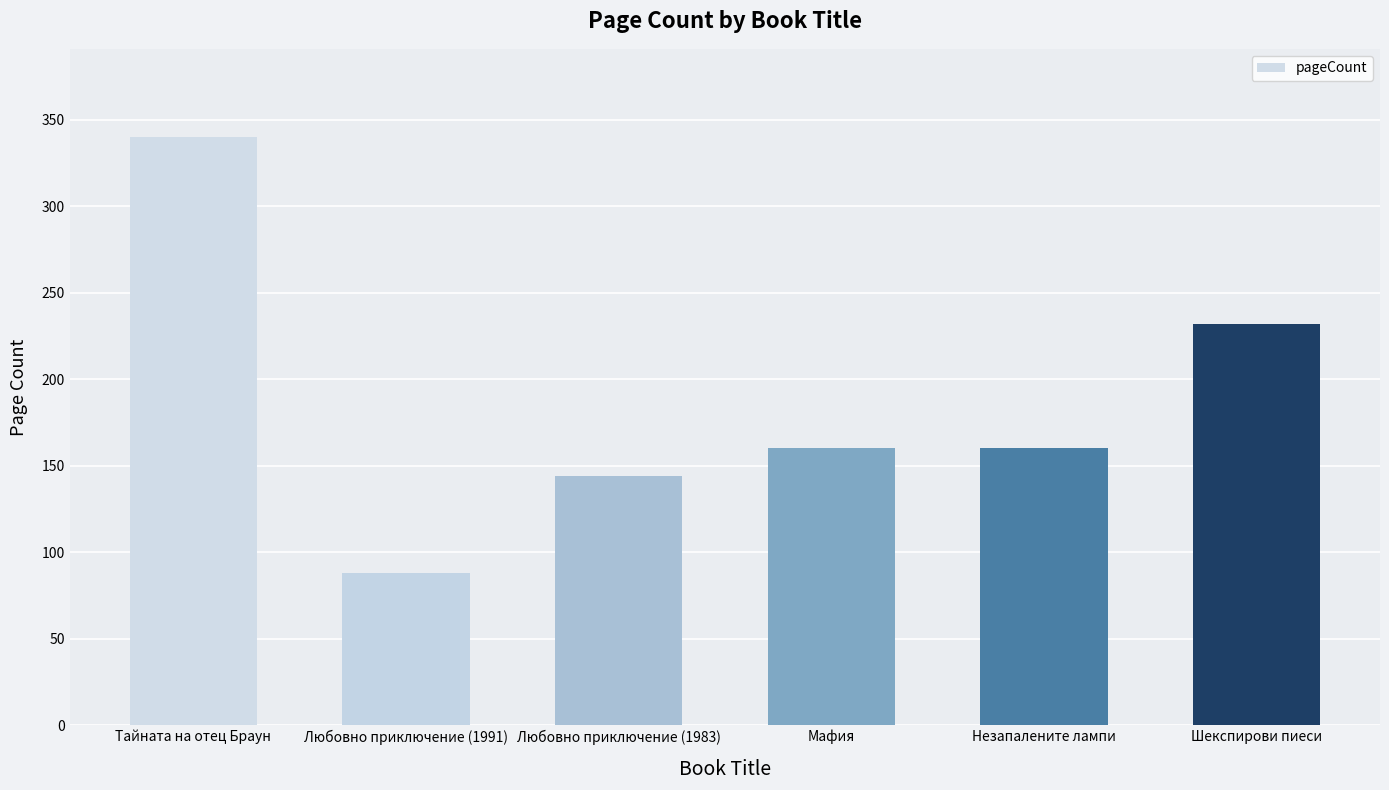

True or false: the data shows 232 at Шекспирови пиеси.

True